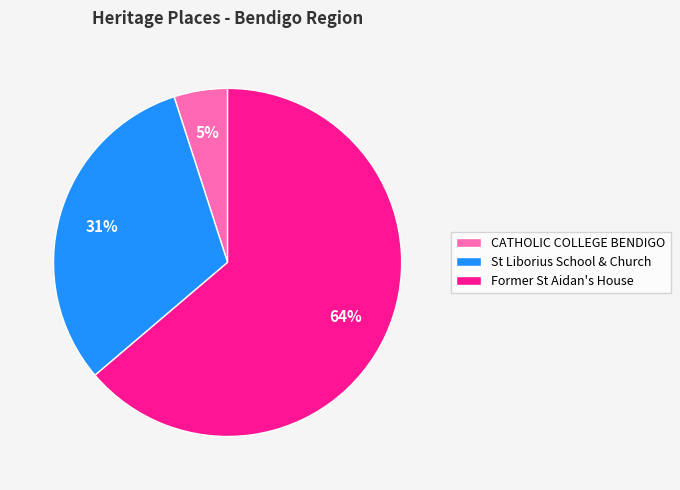

How many segments does this pie chart have?

3